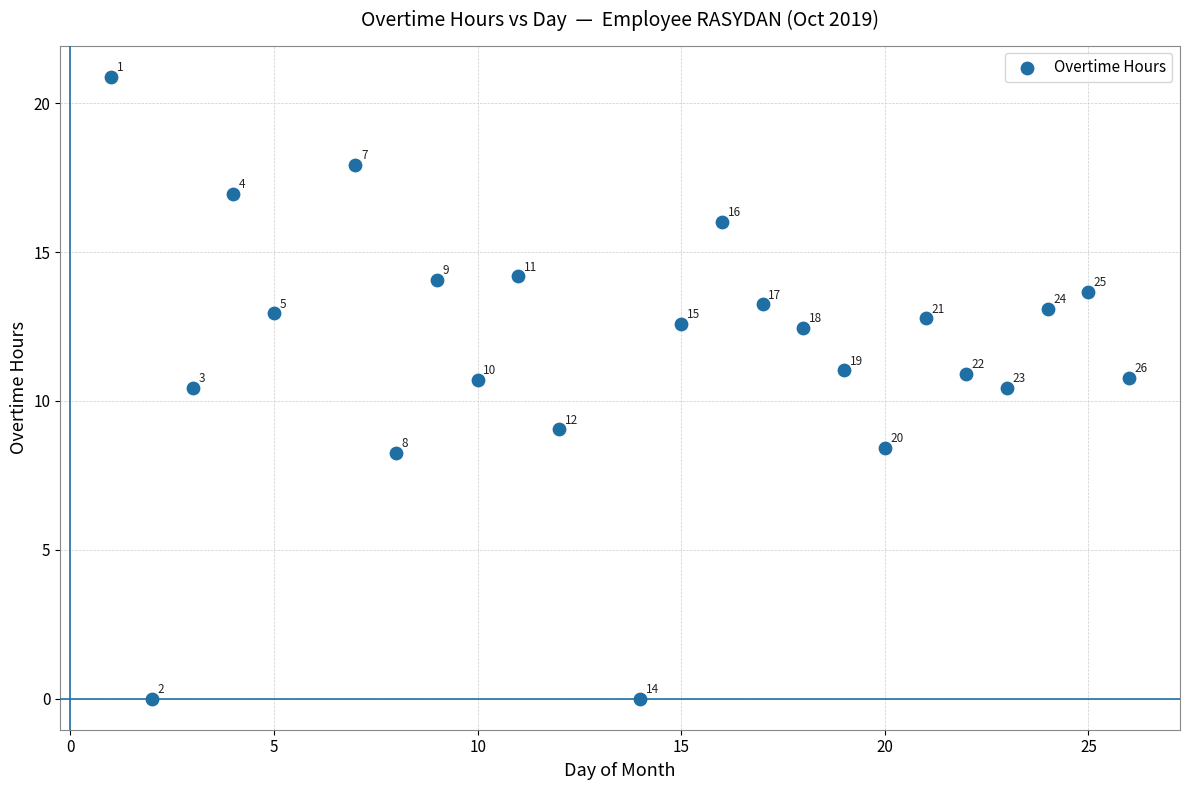

What is the range of X values (max minus min)?

25.0